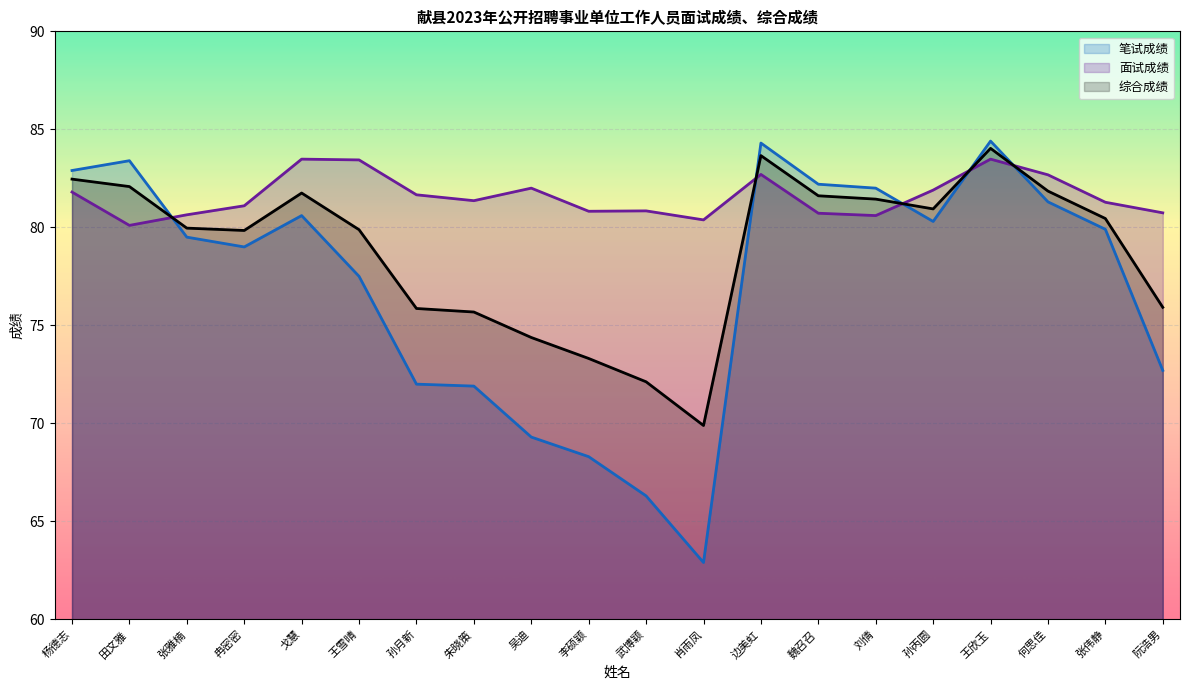

What is the label of the 14th point from the right?

孙月新